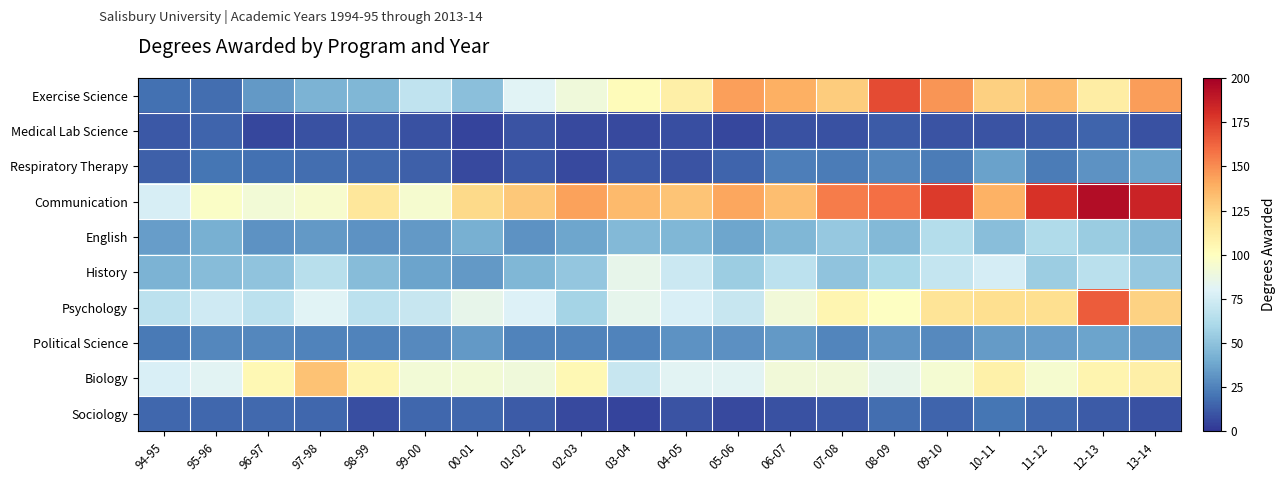

Reading left to right, what are all the values shown in this chart?

Exercise Science: 94-95=19	95-96=18	96-97=33	97-98=43	98-99=45	99-00=68	00-01=49	01-02=81	02-03=90	03-04=102	04-05=110	05-06=144	06-07=139	07-08=128	08-09=171	09-10=147	10-11=126	11-12=134	12-13=111	13-14=145
Medical Lab Science: 94-95=11	95-96=15	96-97=6	97-98=9	98-99=11	99-00=9	00-01=5	01-02=10	02-03=7	03-04=7	04-05=8	05-06=6	06-07=9	07-08=9	08-09=12	09-10=10	10-11=10	11-12=12	12-13=15	13-14=9
Respiratory Therapy: 94-95=14	95-96=21	96-97=19	97-98=18	98-99=17	99-00=14	00-01=7	01-02=11	02-03=7	03-04=11	04-05=10	05-06=15	06-07=24	07-08=23	08-09=27	09-10=23	10-11=36	11-12=23	12-13=31	13-14=37
Communication: 94-95=77	95-96=97	96-97=92	97-98=95	98-99=115	99-00=94	00-01=122	01-02=129	02-03=143	03-04=135	04-05=131	05-06=142	06-07=133	07-08=155	08-09=159	09-10=176	10-11=138	11-12=179	12-13=194	13-14=185
English: 94-95=35	95-96=42	96-97=31	97-98=33	98-99=31	99-00=33	00-01=42	01-02=31	02-03=38	03-04=46	04-05=45	05-06=38	06-07=45	07-08=53	08-09=46	09-10=64	10-11=48	11-12=62	12-13=54	13-14=46
History: 94-95=43	95-96=47	96-97=50	97-98=65	98-99=47	99-00=37	00-01=33	01-02=45	02-03=52	03-04=85	04-05=72	05-06=55	06-07=67	07-08=50	08-09=60	09-10=70	10-11=76	11-12=55	12-13=66	13-14=53
Psychology: 94-95=67	95-96=74	96-97=67	97-98=81	98-99=67	99-00=71	00-01=85	01-02=79	02-03=58	03-04=84	04-05=78	05-06=71	06-07=91	07-08=106	08-09=99	09-10=117	10-11=120	11-12=120	12-13=165	13-14=125
Political Science: 94-95=22	95-96=27	96-97=27	97-98=25	98-99=25	99-00=28	00-01=33	01-02=25	02-03=25	03-04=25	04-05=31	05-06=30	06-07=33	07-08=26	08-09=32	09-10=28	10-11=34	11-12=35	12-13=37	13-14=34
Biology: 94-95=78	95-96=82	96-97=104	97-98=132	98-99=106	99-00=92	00-01=92	01-02=90	02-03=104	03-04=71	04-05=82	05-06=82	06-07=91	07-08=91	08-09=85	09-10=93	10-11=109	11-12=94	12-13=107	13-14=110
Sociology: 94-95=16	95-96=16	96-97=17	97-98=16	98-99=8	99-00=16	00-01=16	01-02=12	02-03=7	03-04=5	04-05=10	05-06=7	06-07=9	07-08=11	08-09=18	09-10=15	10-11=21	11-12=16	12-13=12	13-14=9